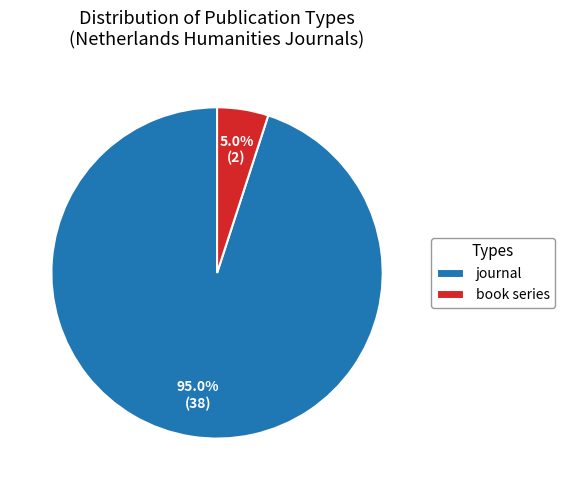

How much of the chart is everything except book series?

95.0%